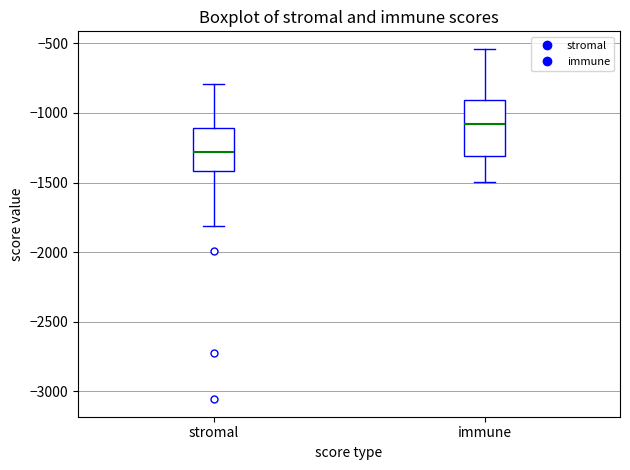

Reading left to right, transcribe this box plot: for each box, give where its median line is, the range the box spans, and where its two whiskers end, as read against the y-axis. The values are not printed on the chart, so give them approximately, as read against the axis.

stromal: median -1300, box -1400 to -1100, whiskers -1800 to -800
immune: median -1100, box -1300 to -900, whiskers -1500 to -550